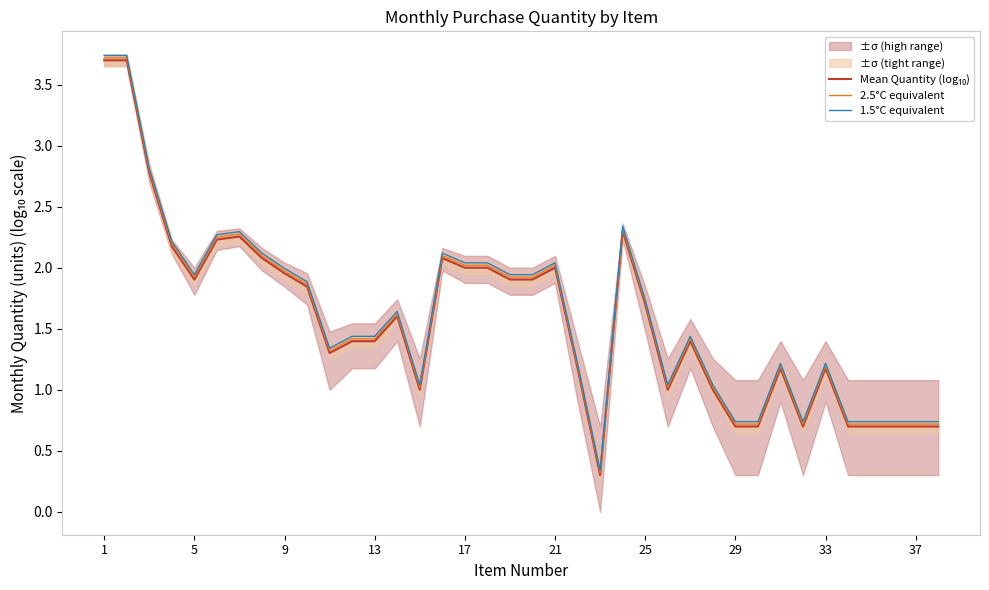

True or false: 1.5°C equivalent and Mean Quantity (log₁₀) intersect in this chart.

False